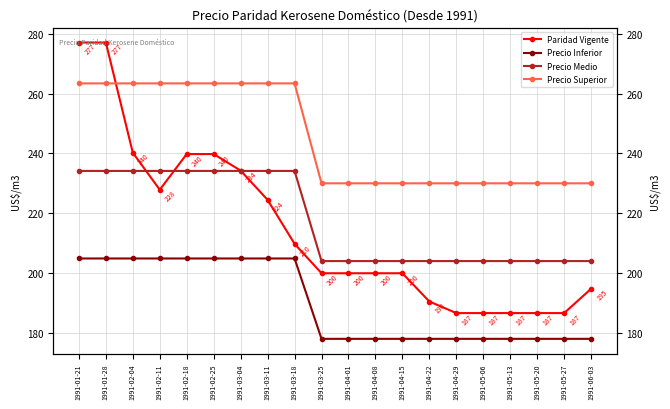

How many times do Precio Medio and Paridad Vigente cross each other?

3